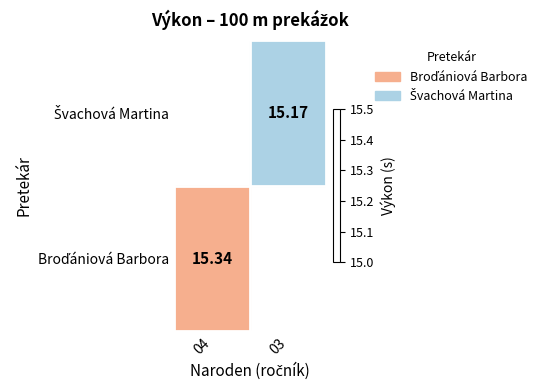

Count the number of data series in this chart.

2